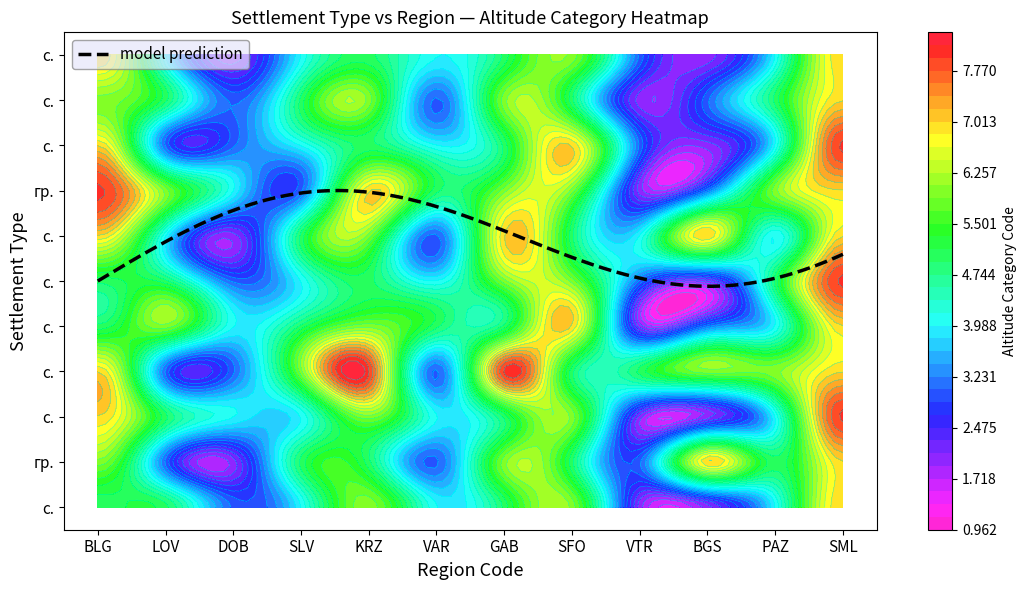

What is the sum of all SLV values?

49